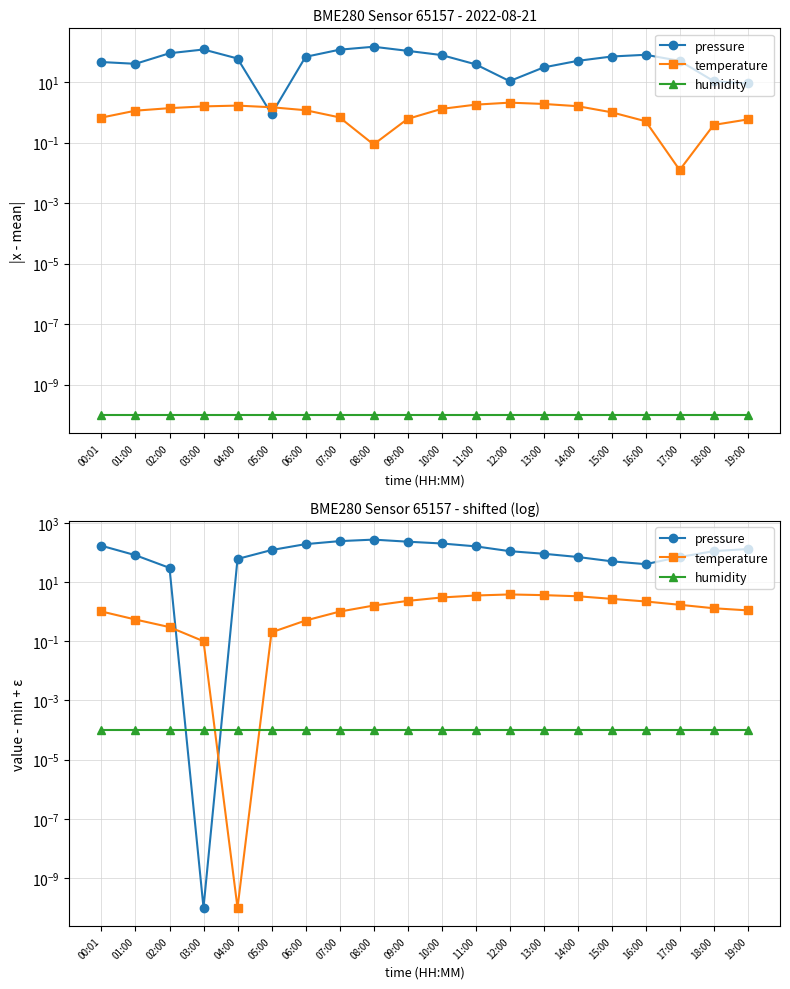

What is the value of the temperature point at the 9th from the left?

1.6